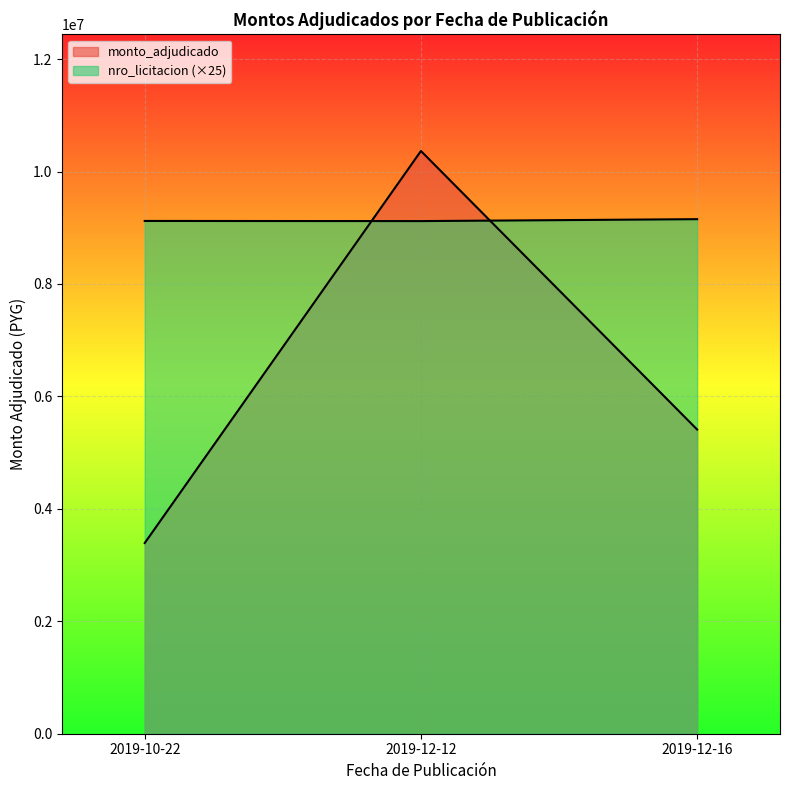

The value of nro_licitacion at 2019-12-12 is 9118575. True or false?

True